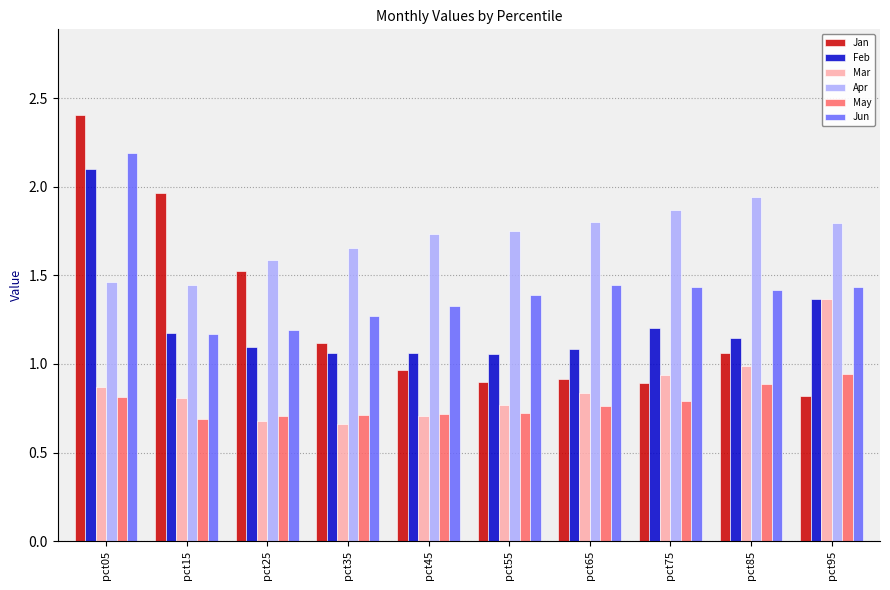

The value of May at pct75 is 0.4. True or false?

False